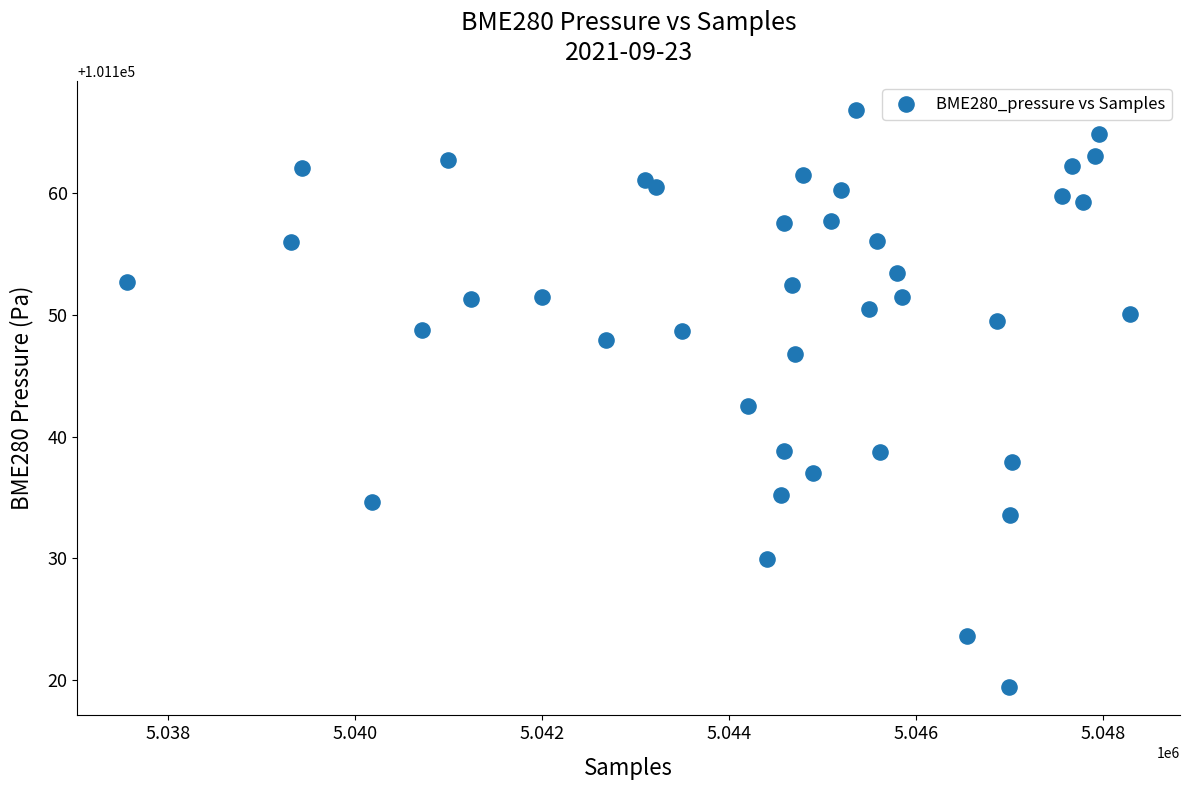

What is the range of X values (max minus min)?

10723.0